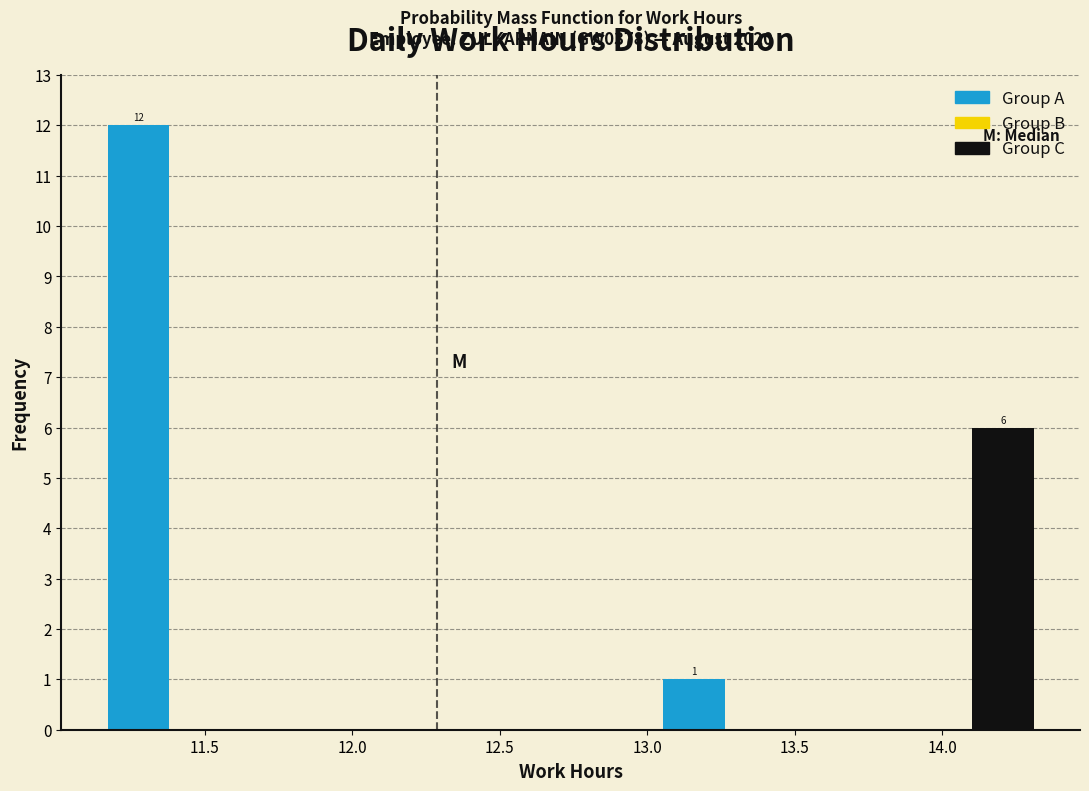

Over which range of the x-axis is the bar tallest?

11.15 to 11.40